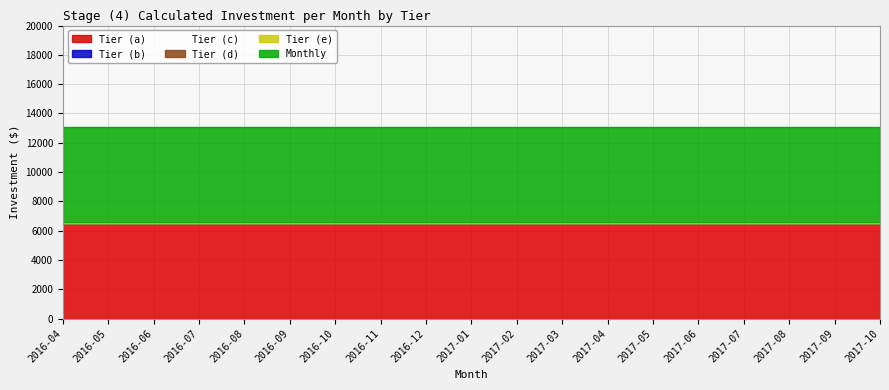

The value of Monthly at 2017-02 is 2729.1. True or false?

False